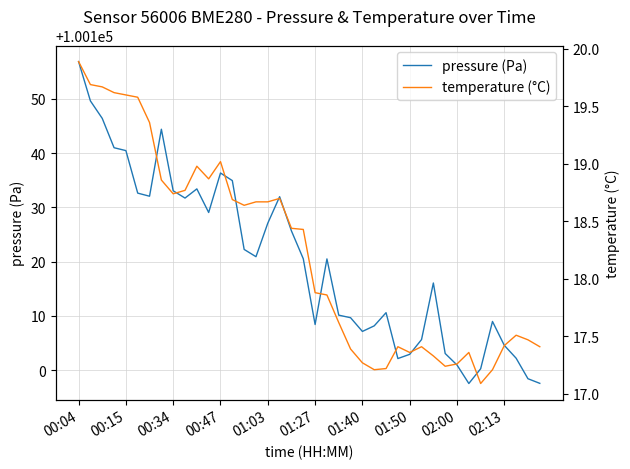

At 31, list the series in order from largest to smallest.

pressure (Pa), temperature (°C)